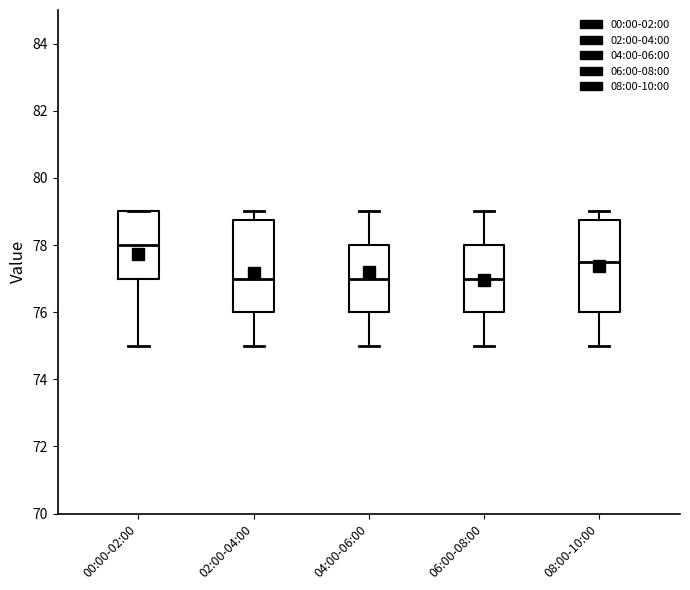

Reading left to right, transcribe this box plot: for each box, give where its median line is, the range the box spans, and where its two whiskers end, as read against the y-axis. The values are not printed on the chart, so give them approximately, as read against the axis.

00:00-02:00: median 78.0, box 77.0 to 79.0, whiskers 75.0 to 79.0
02:00-04:00: median 77.0, box 76.0 to 78.8, whiskers 75.0 to 79.0
04:00-06:00: median 77.0, box 76.0 to 78.0, whiskers 75.0 to 79.0
06:00-08:00: median 77.0, box 76.0 to 78.0, whiskers 75.0 to 79.0
08:00-10:00: median 77.6, box 76.0 to 78.8, whiskers 75.0 to 79.0